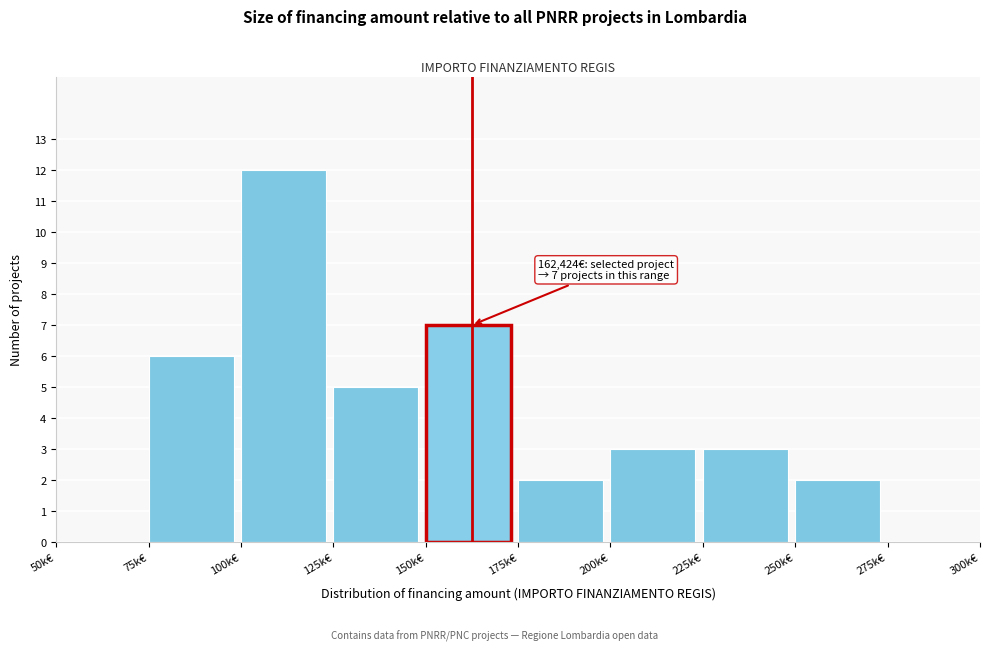

Reading left to right, what are all the values shown in this chart?

50k€=0	75k€=6	100k€=12	125k€=5	150k€=7	175k€=2	200k€=3	225k€=3	250k€=2	275k€=0